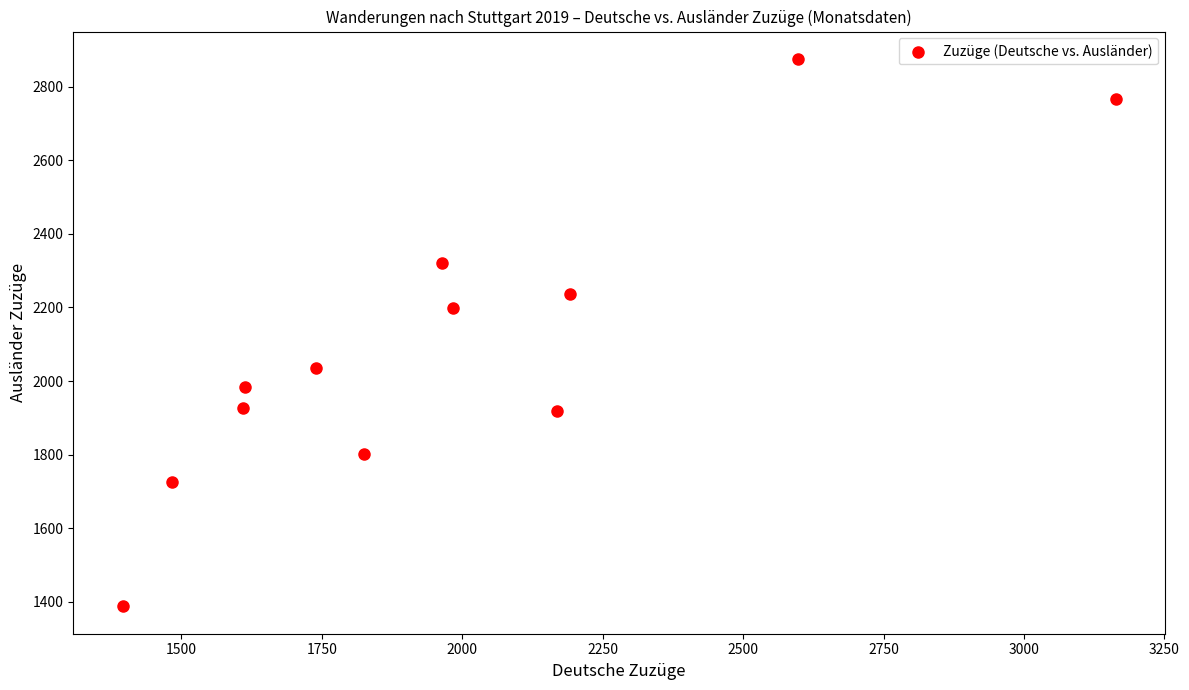

What Y value in the scatter plot is closest to 2131?

2198